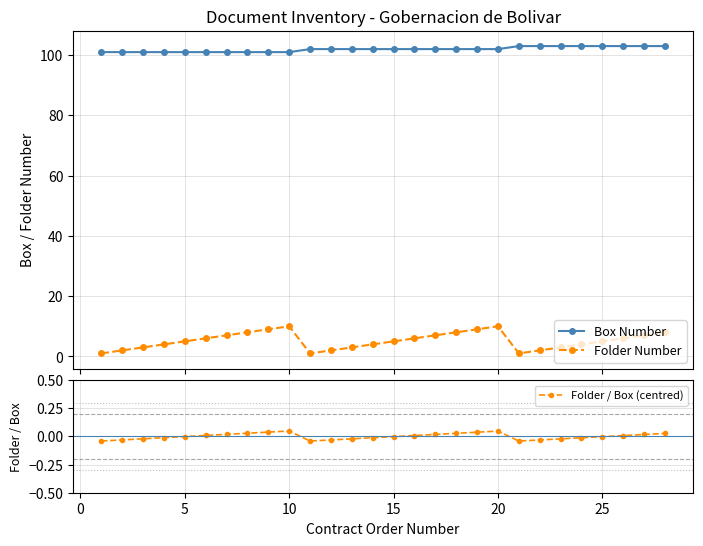

What is the highest value of the Folder Number series?

10